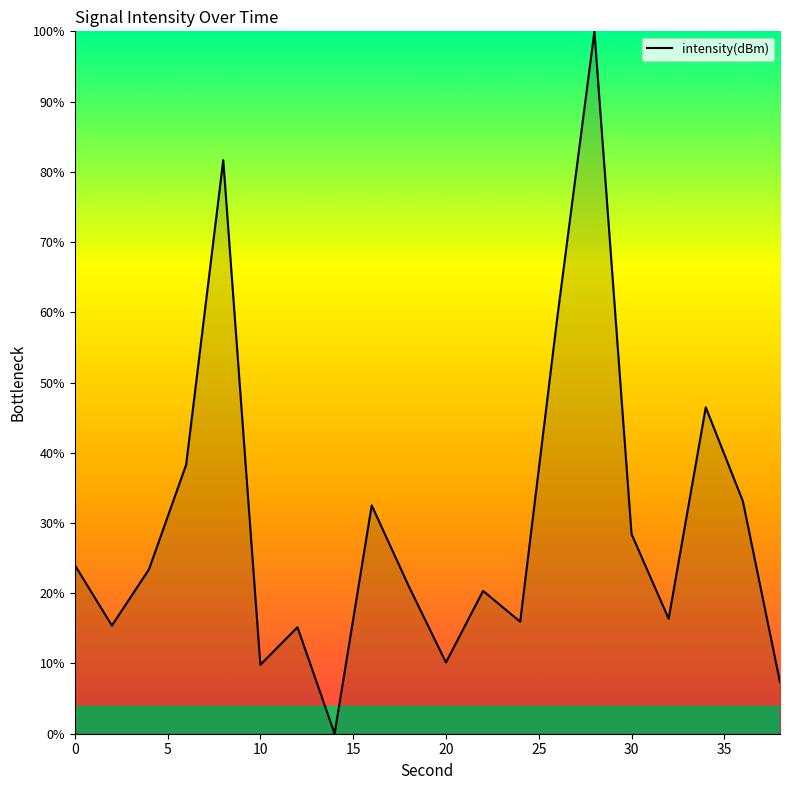

What is the maximum value shown in the chart?

100.0